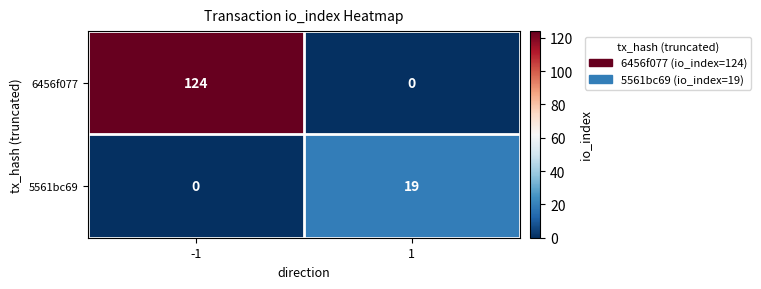

Is it true that 6456f077 equals 179 at -1?

False